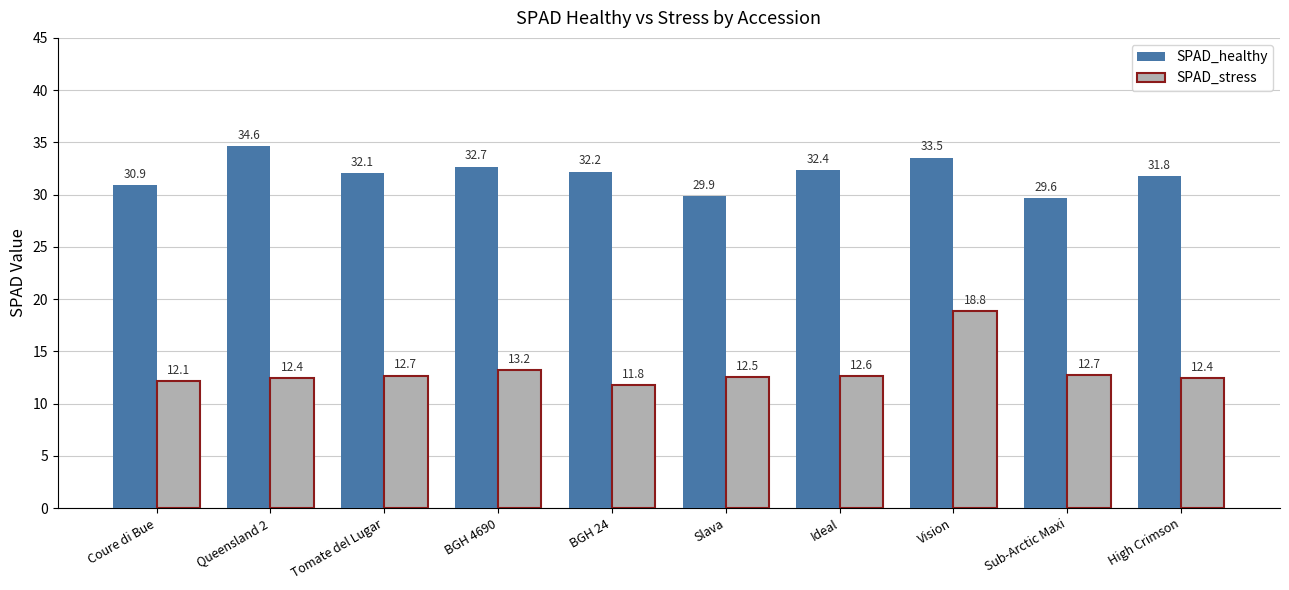

The SPAD_stress series shows 3.0 at Ideal. True or false?

False